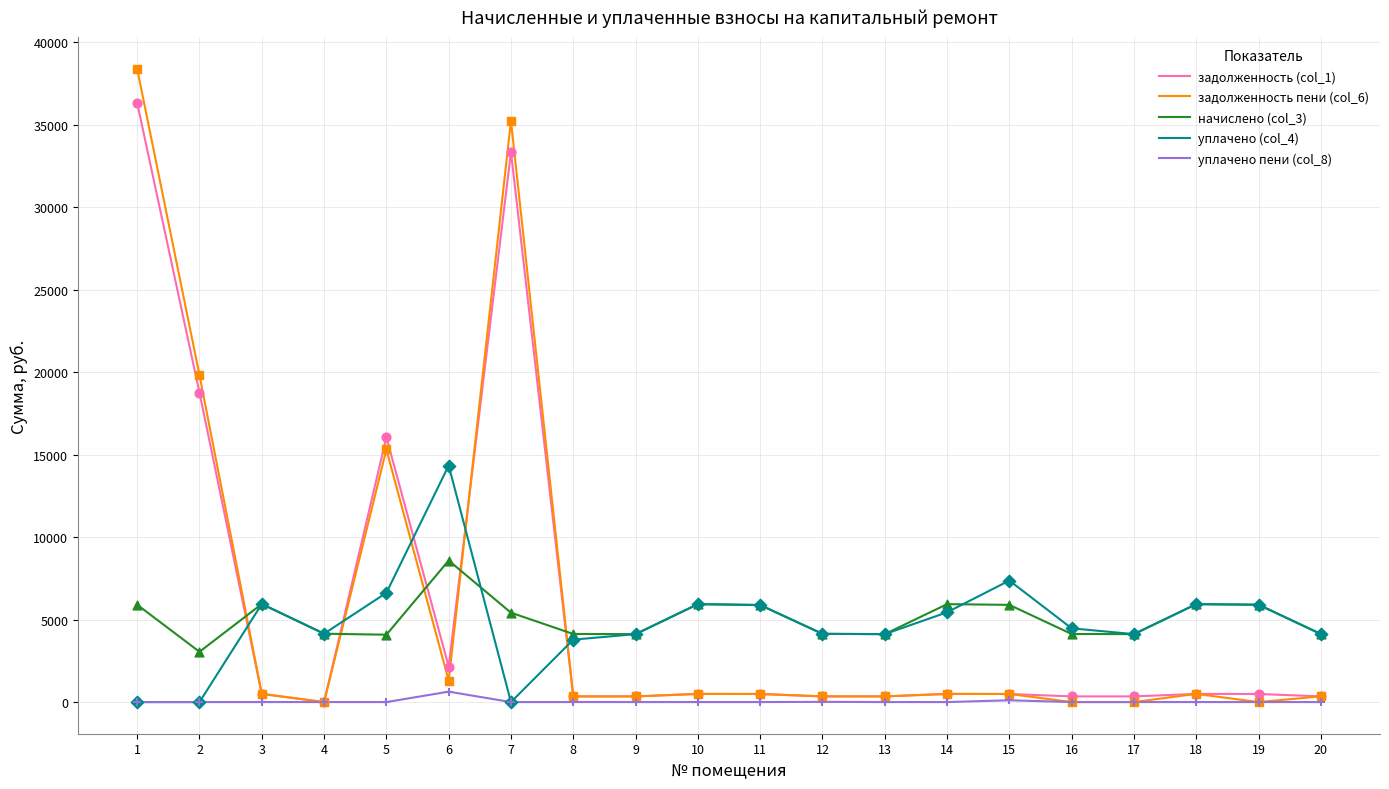

What are all the series names shown in the legend?

задолженность (col_1), задолженность пени (col_6), начислено (col_3), уплачено (col_4), уплачено пени (col_8)